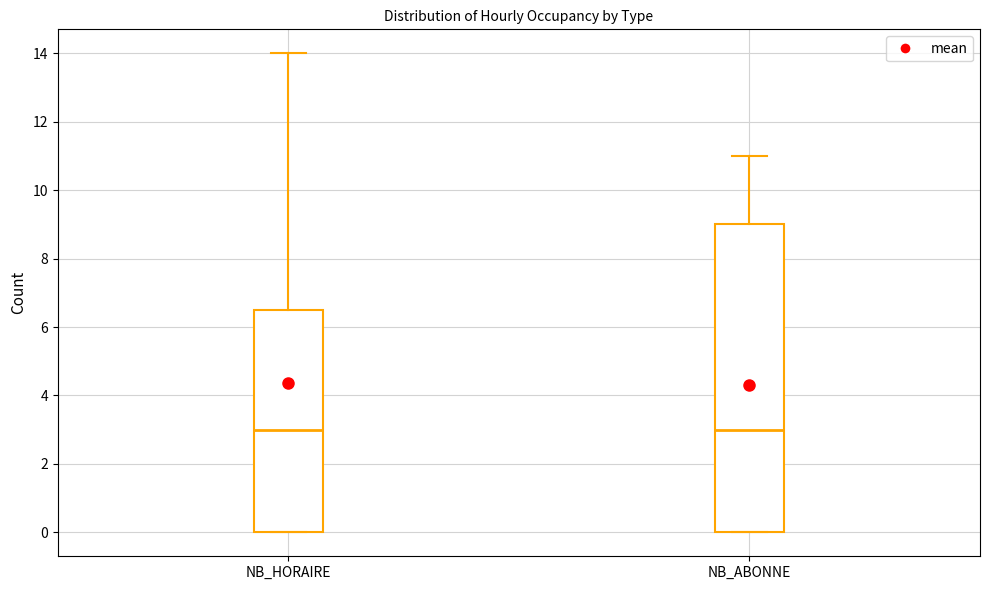

Reading left to right, read every box against the y-axis: the position of its median line, the range the box covers, and the ends of its whiskers. The values are not printed on the chart, so give them approximately, as read against the axis.

NB_HORAIRE: median 3.0, box 0.0 to 6.6, whiskers 0.0 to 14.0
NB_ABONNE: median 3.0, box 0.0 to 9.0, whiskers 0.0 to 11.0